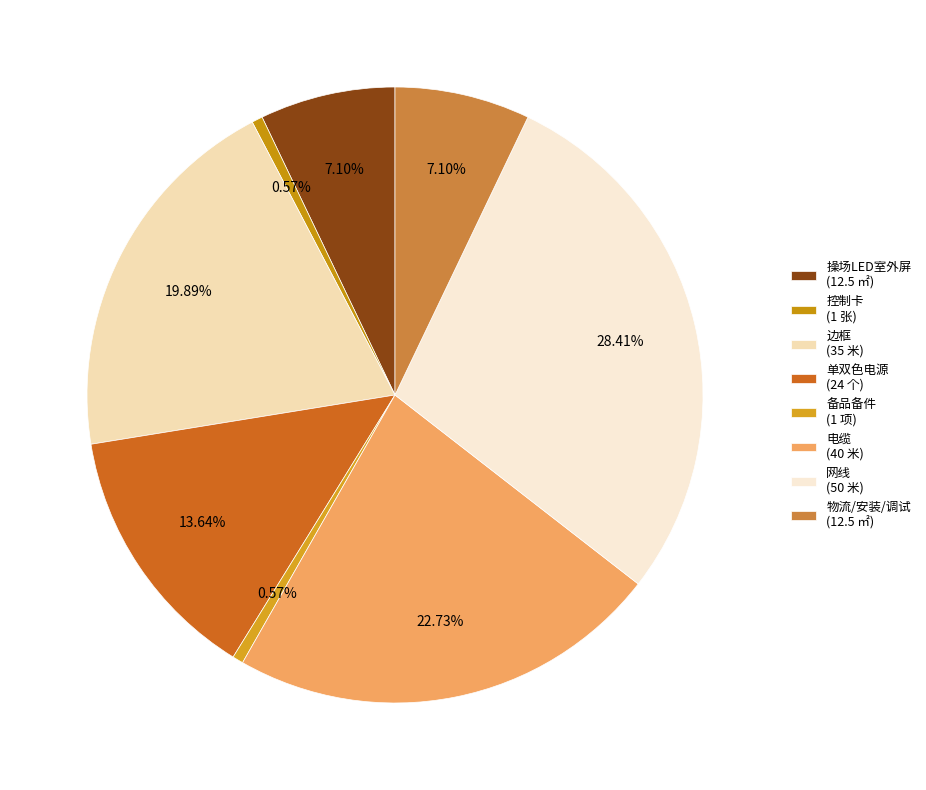

How many segments does this pie chart have?

8